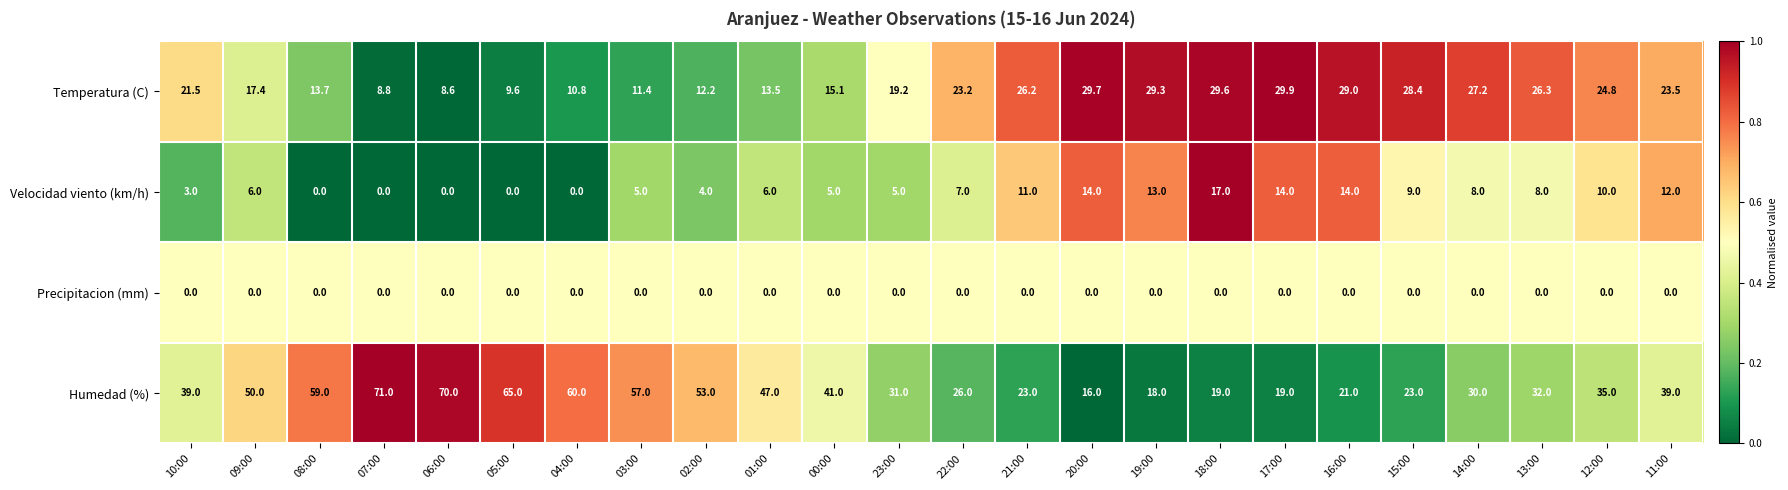

Which series has the largest total across all categories?

Humedad (%)